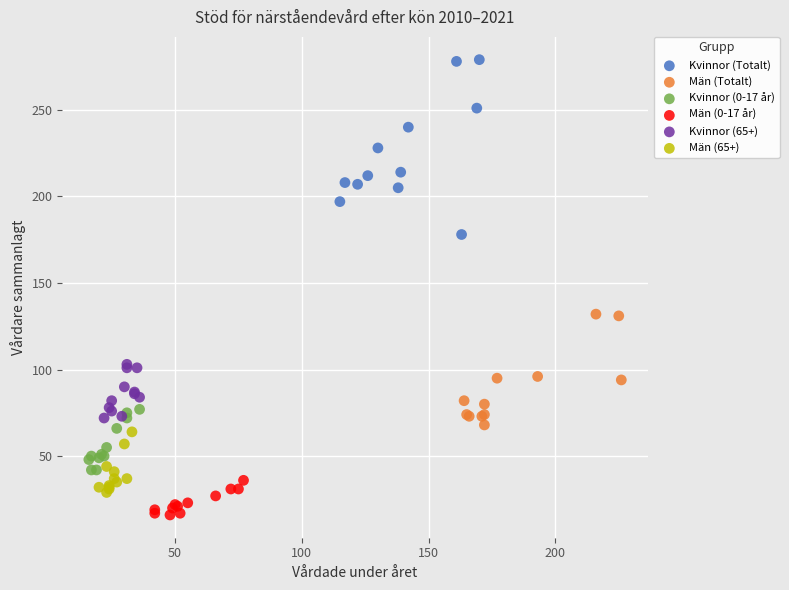

Which series contains the lowest Y value?

Män (0-17 år)